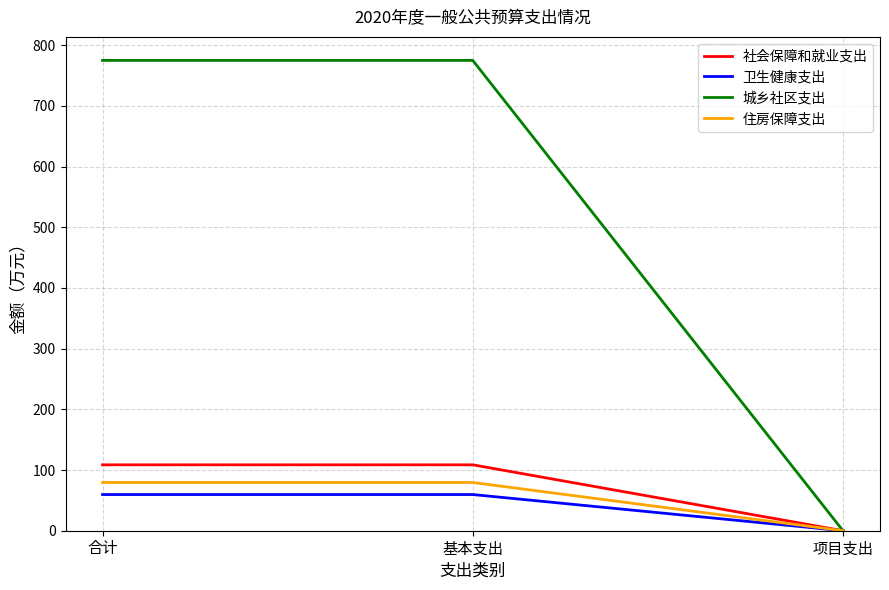

Is the value of 卫生健康支出 at 基本支出 greater than the value of 社会保障和就业支出 at 项目支出?

Yes